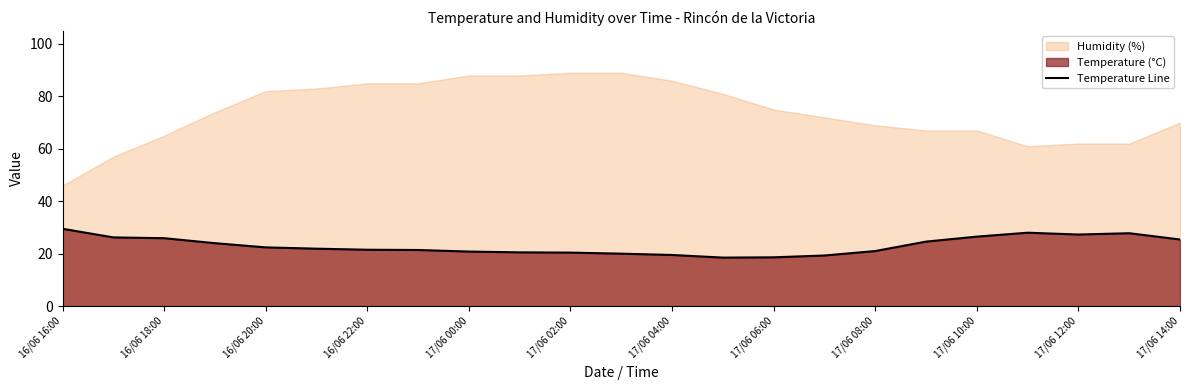

What is the maximum value for Temperature Line?

29.5